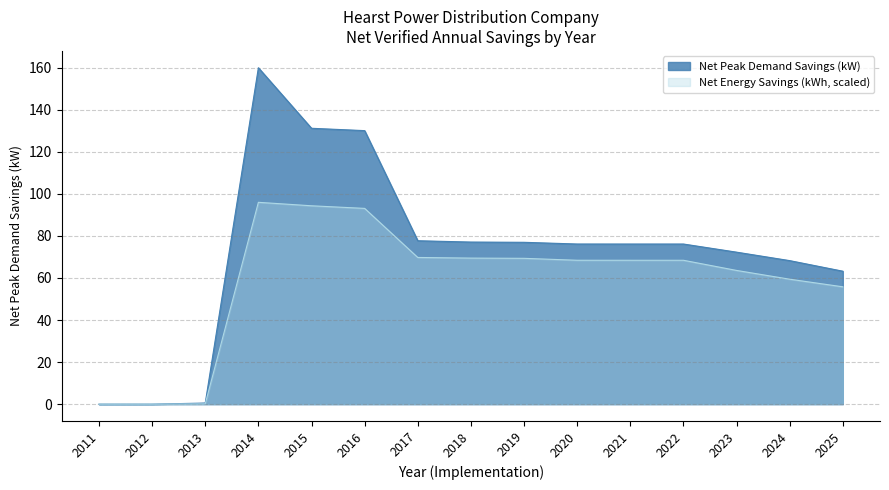

Is the value of Net Peak Demand Savings (kW) at 2025 greater than the value of Net Energy Savings (kWh, scaled) at 2012?

Yes